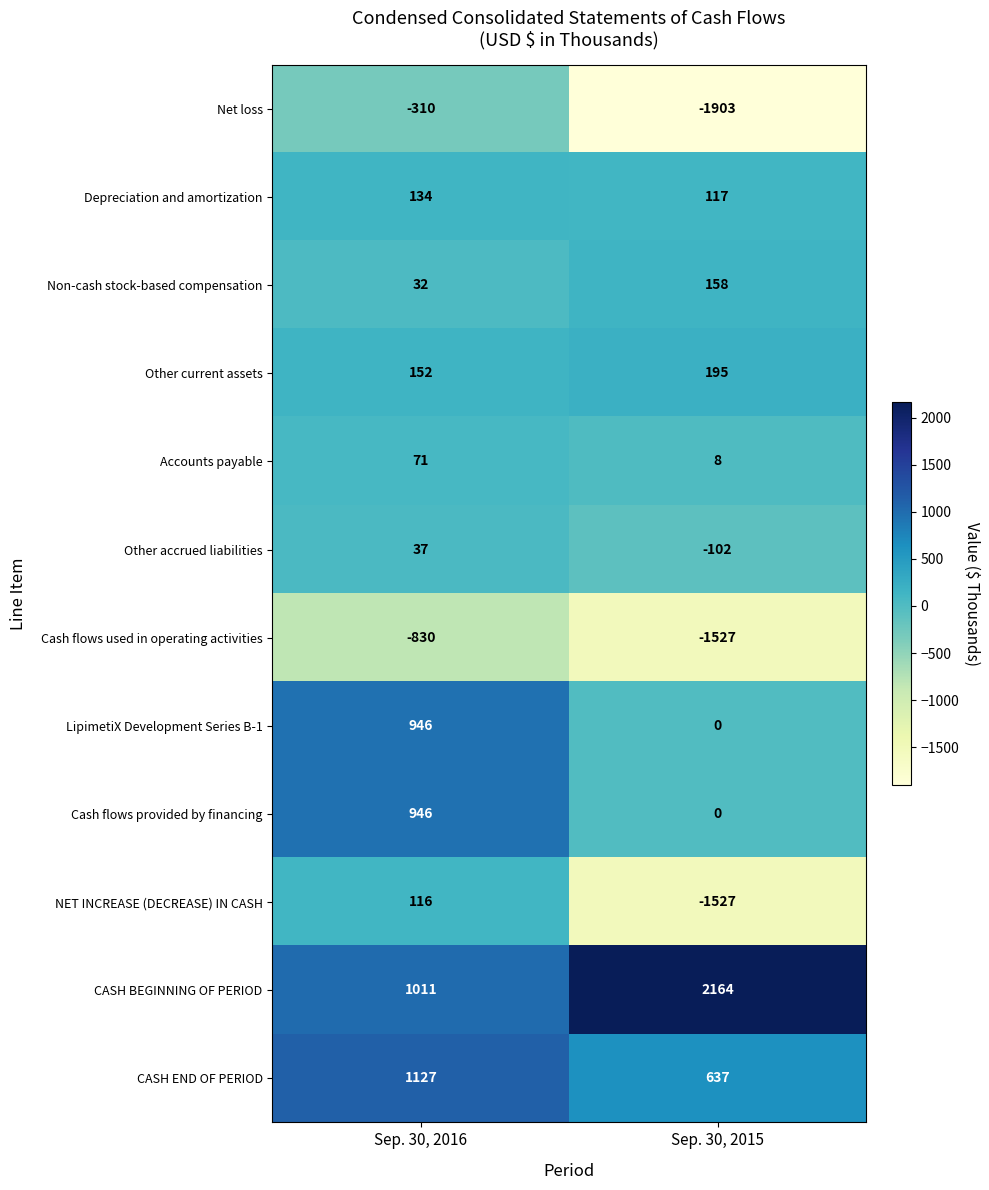

Reading left to right, transcribe all the data shown in this chart.

Net loss: -310	-1903
Depreciation and amortization: 134	117
Non-cash stock-based compensation: 32	158
Other current assets: 152	195
Accounts payable: 71	8
Other accrued liabilities: 37	-102
Cash flows used in operating activities: -830	-1527
LipimetiX Development Series B-1: 946	0
Cash flows provided by financing: 946	0
NET INCREASE (DECREASE) IN CASH: 116	-1527
CASH BEGINNING OF PERIOD: 1011	2164
CASH END OF PERIOD: 1127	637